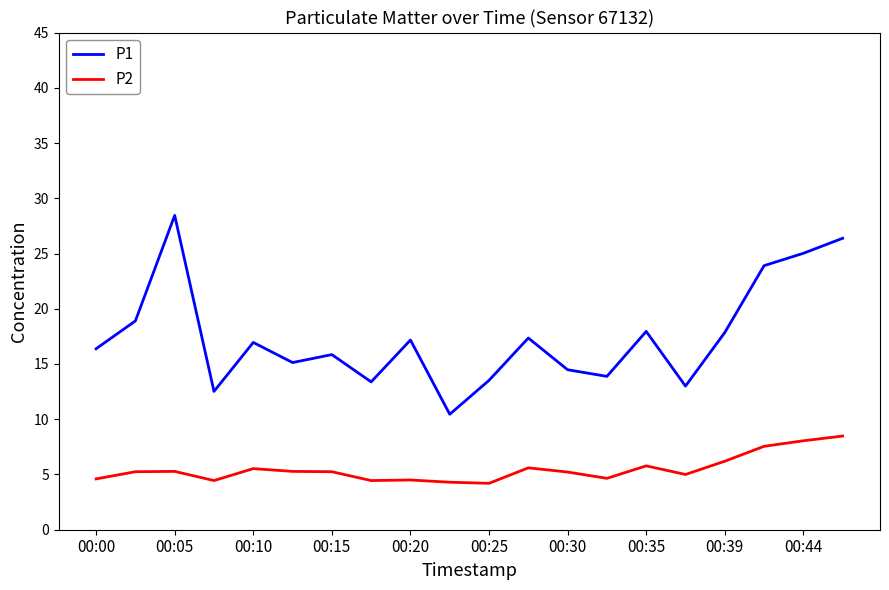

Which series has the largest total across all categories?

P1